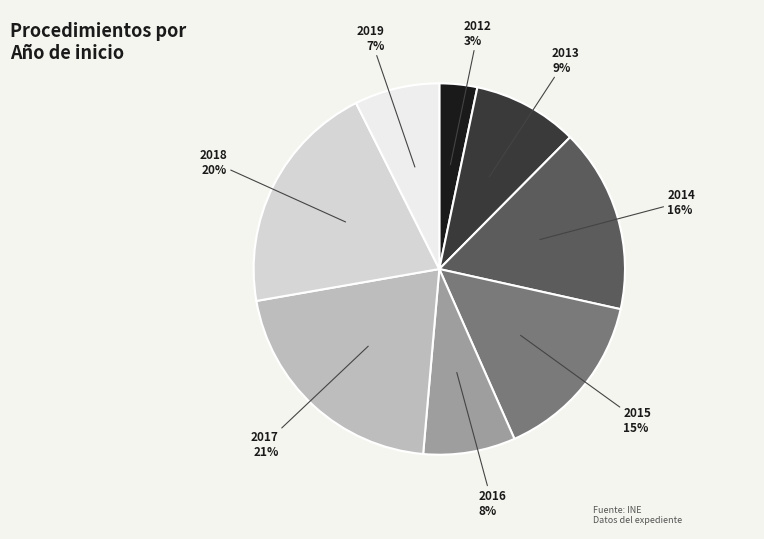

What is the ratio of the value at 2014 to the value at 2015?

1.1